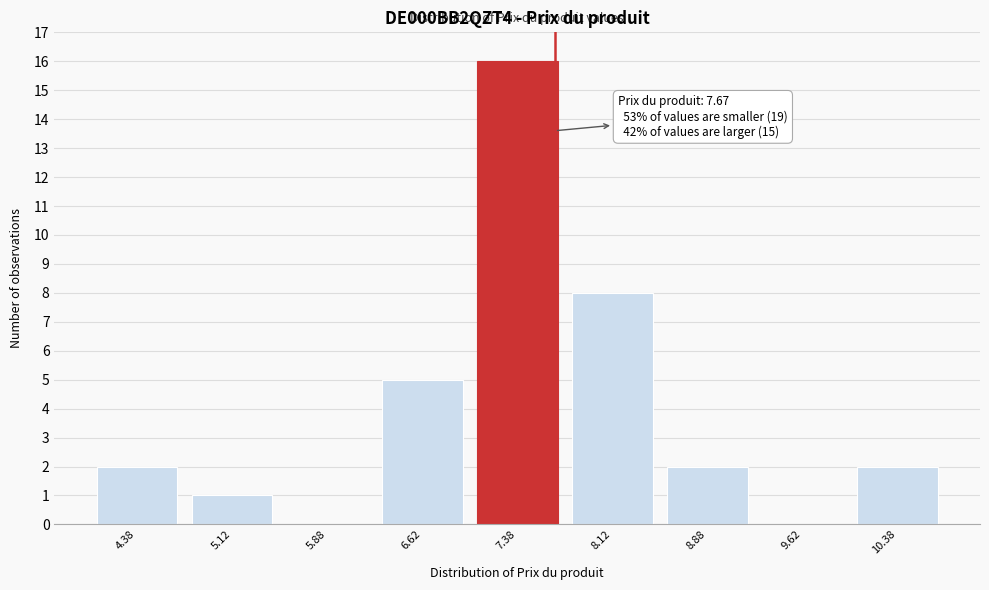

Which range on the x-axis has the tallest bar?

7.00 to 7.75